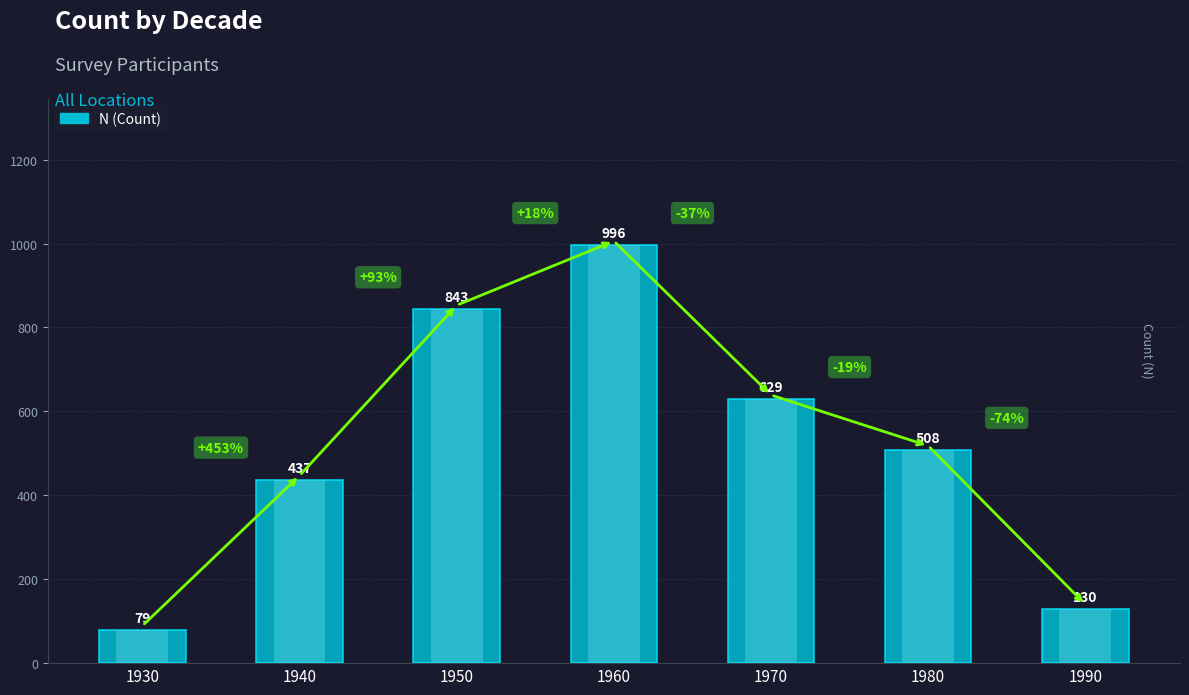

At which label does the data first exceed 508?

1950